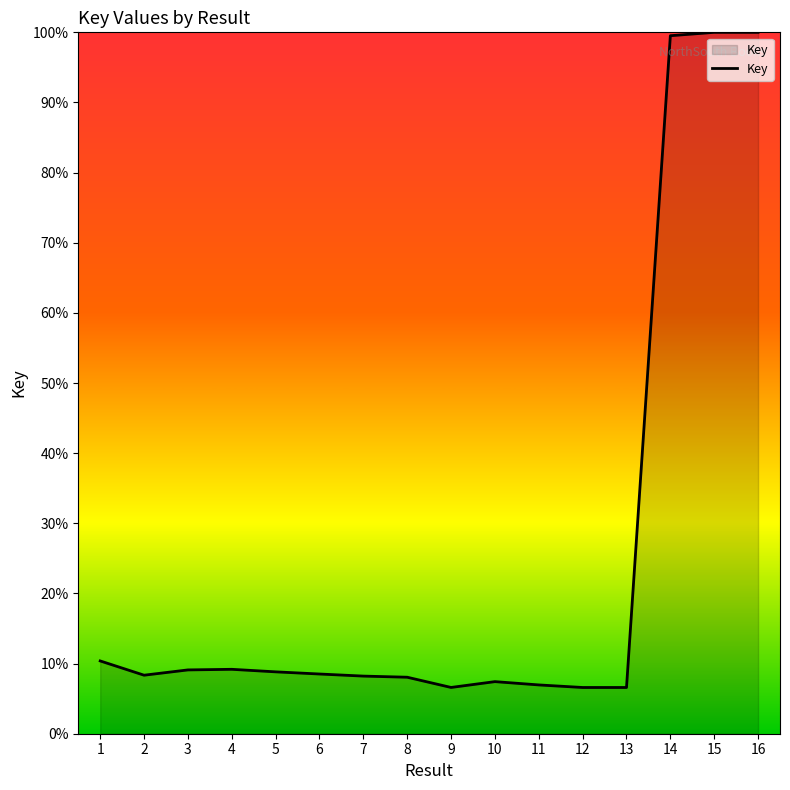

What is the minimum value shown in the chart?

6.6